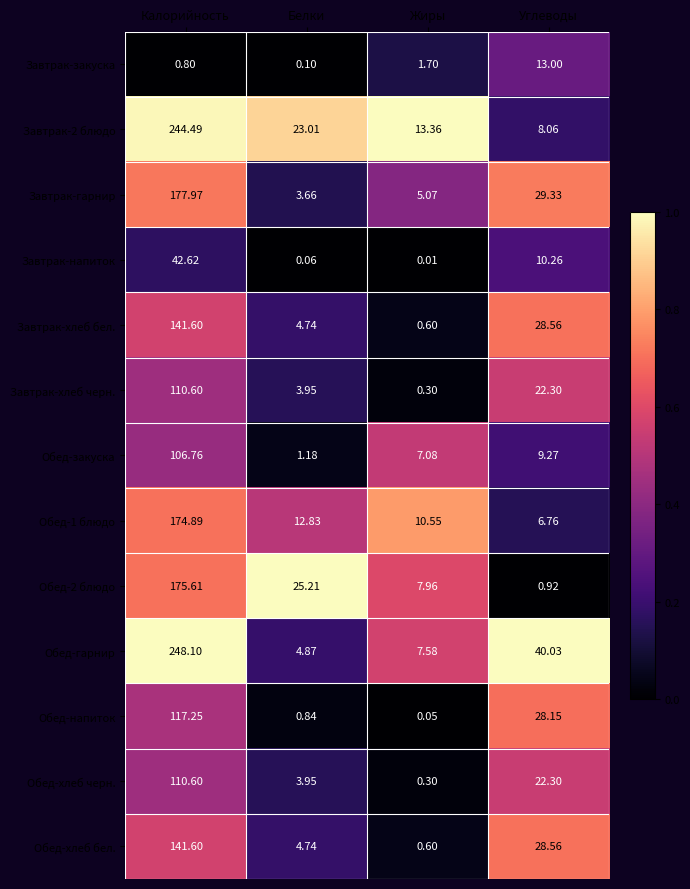

Which label corresponds to the smallest value in the chart?

Жиры